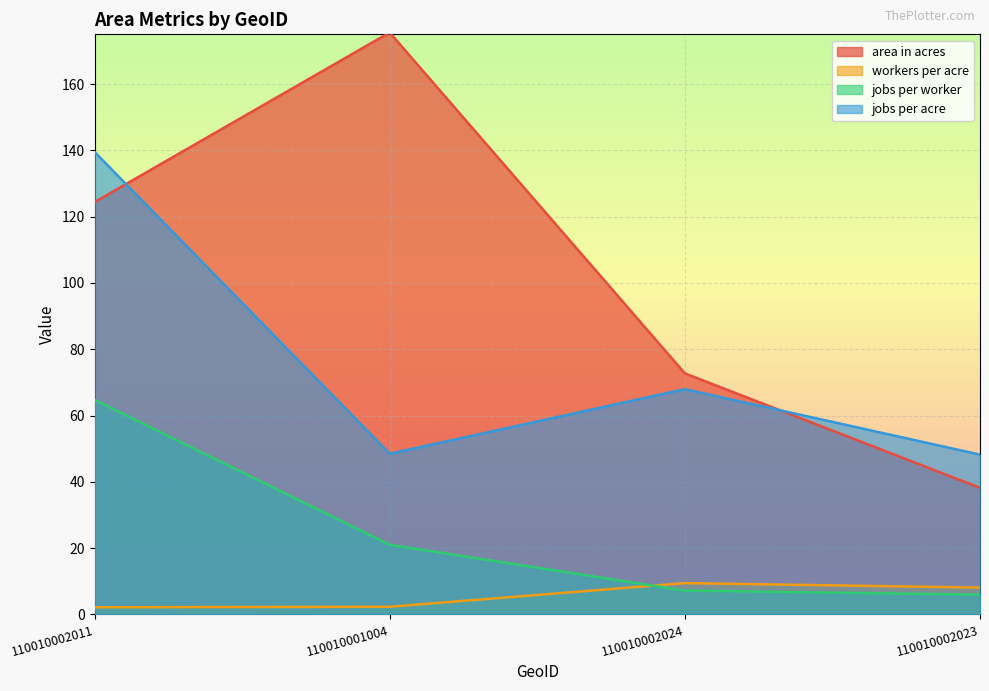

What is the difference between the area in acres values at 110010002023 and 110010002024?

34.5